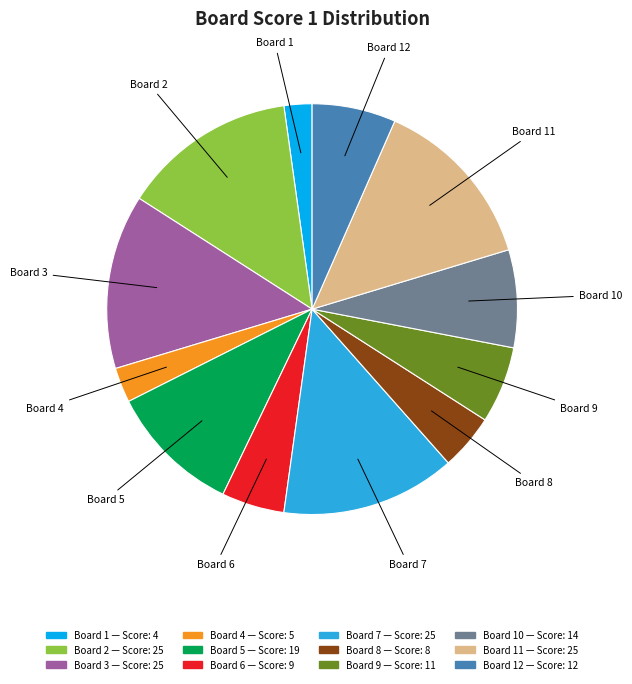

How many segments does this pie chart have?

12